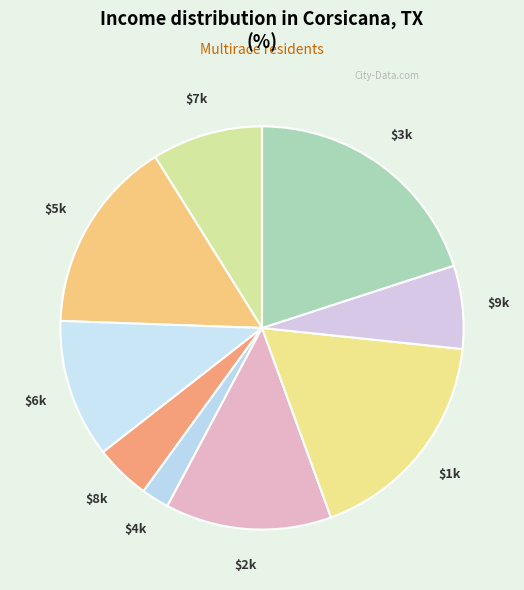

Is there any slice that represents more than half of the pie?

No